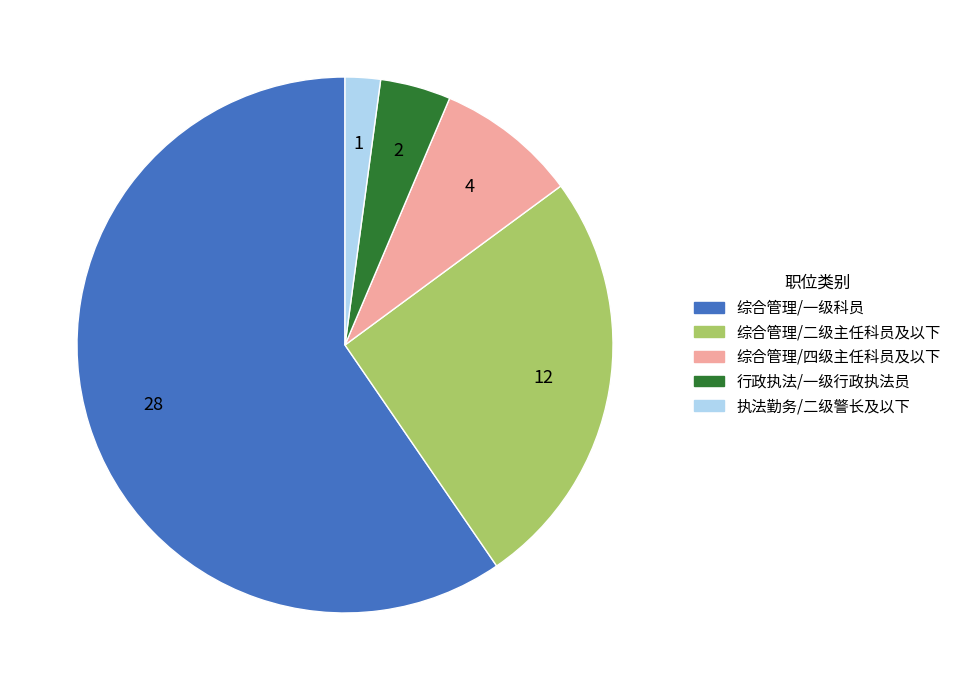

Is there any slice that represents more than half of the pie?

Yes